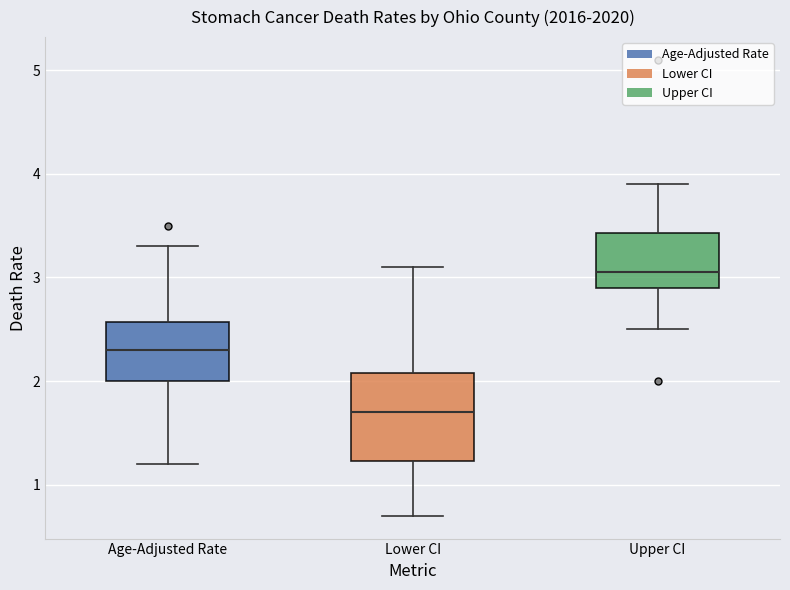

Reading left to right, transcribe this box plot: for each box, give where its median line is, the range the box spans, and where its two whiskers end, as read against the y-axis. The values are not printed on the chart, so give them approximately, as read against the axis.

Age-Adjusted Rate: median 2.3, box 2.0 to 2.6, whiskers 1.2 to 3.3
Lower CI: median 1.7, box 1.2 to 2.1, whiskers 0.7 to 3.1
Upper CI: median 3.1, box 2.9 to 3.4, whiskers 2.5 to 3.9